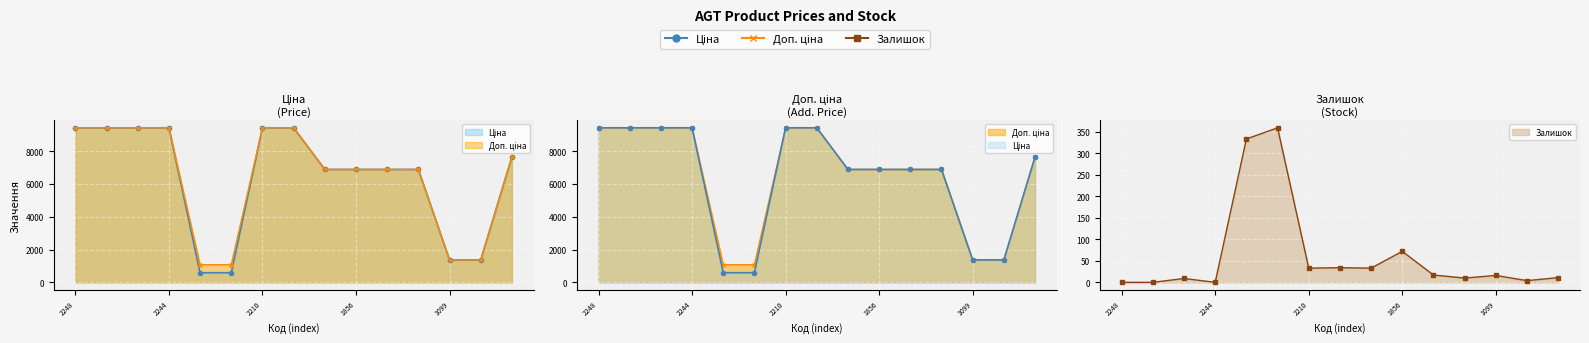

Is it true that Доп. ціна equals 6879.5 at 280941901?

True